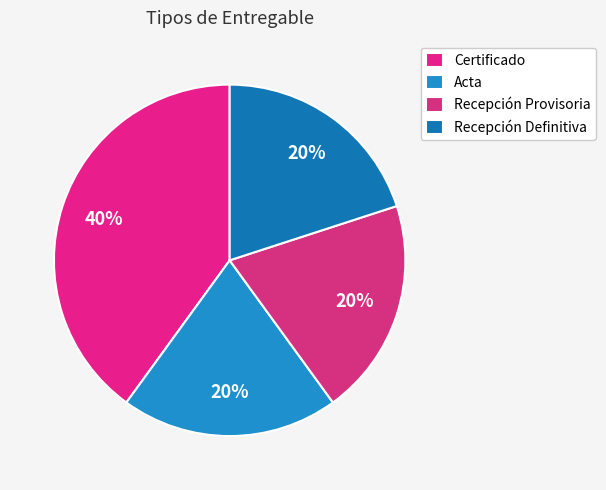

Approximately how many times larger is the value at Certificado compared to Acta?

2.0